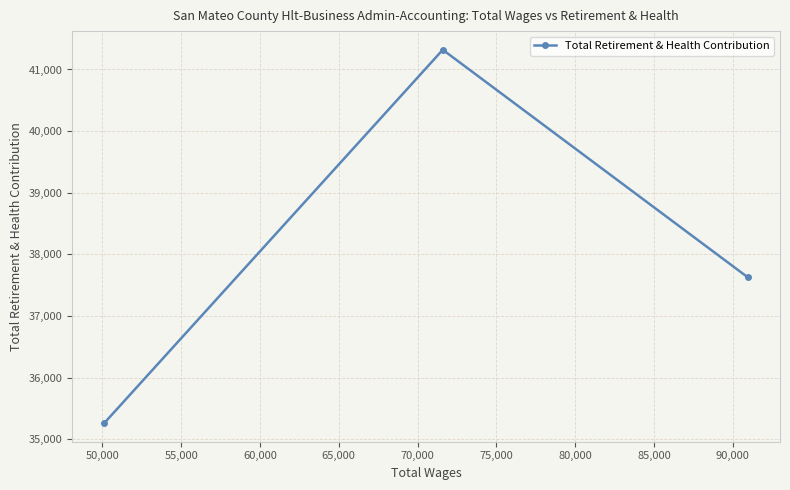

What is the difference between the maximum and minimum values?

6056